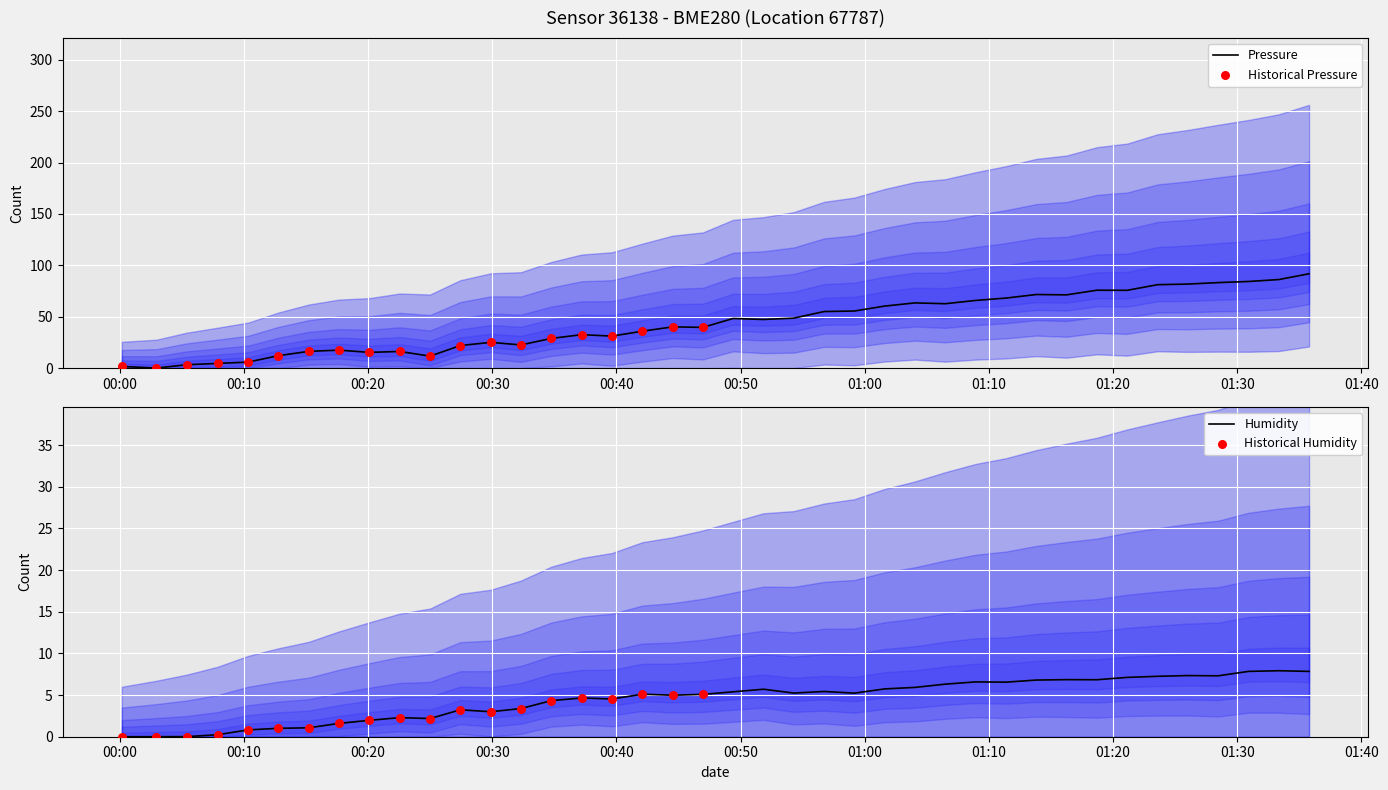

Which series has the widest spread of Y values?

pressure